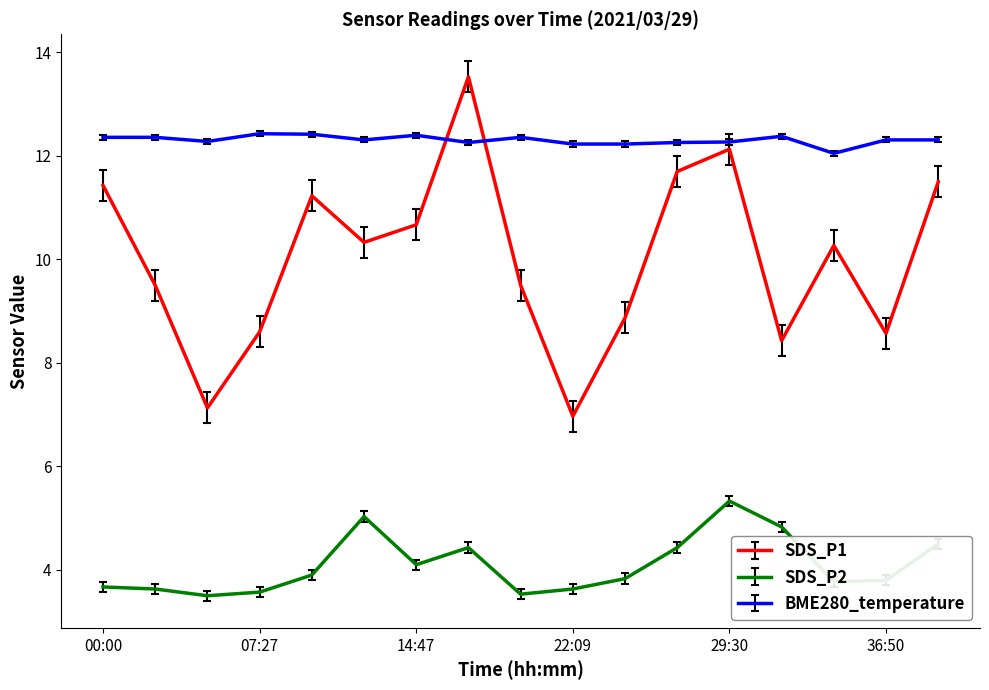

What is the difference between the maximum and minimum values in the BME280_temperature series?

0.4